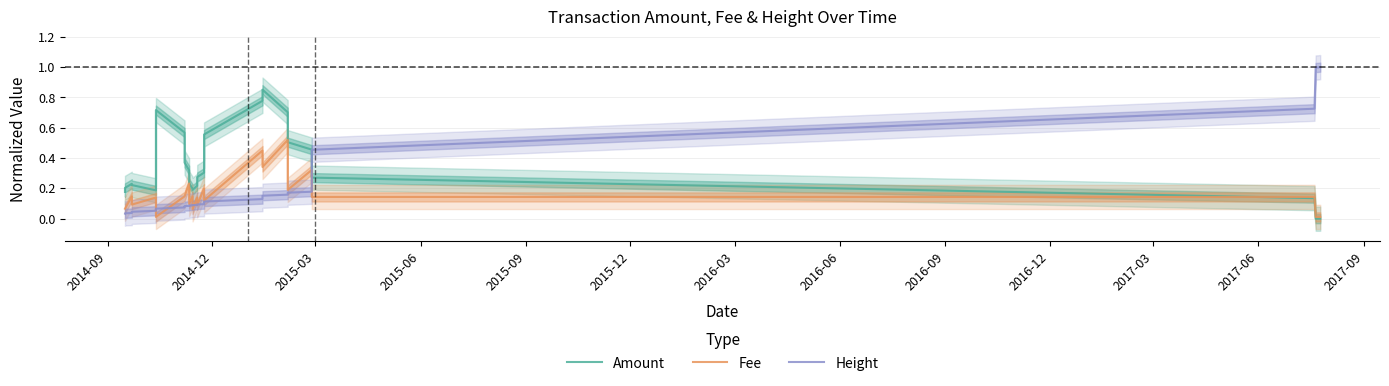

What is the difference between the maximum and minimum values in the Amount series?

0.9